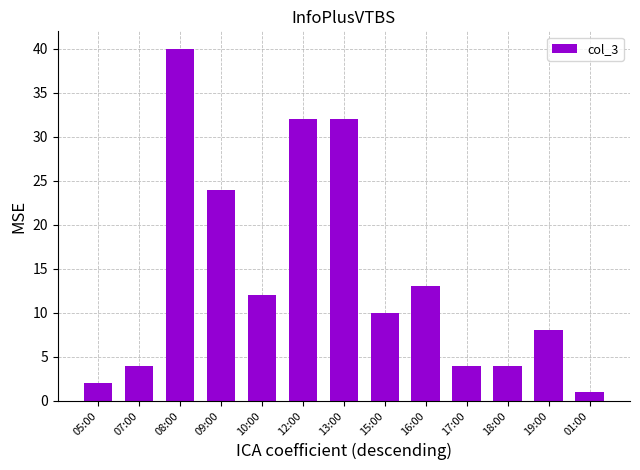

What is the smallest value displayed?

1